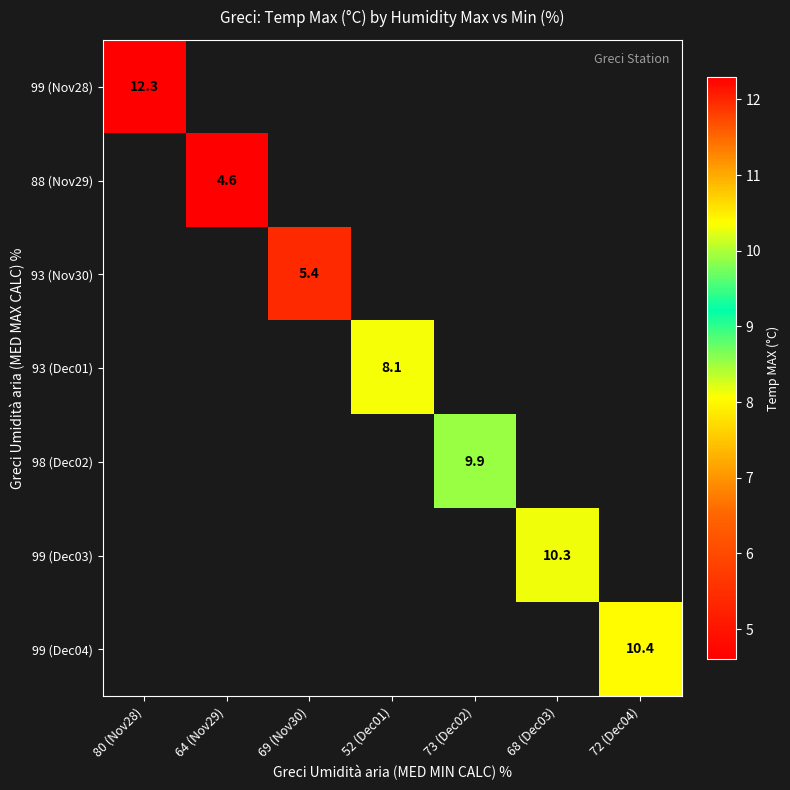

What is the maximum value shown in the chart?

12.3